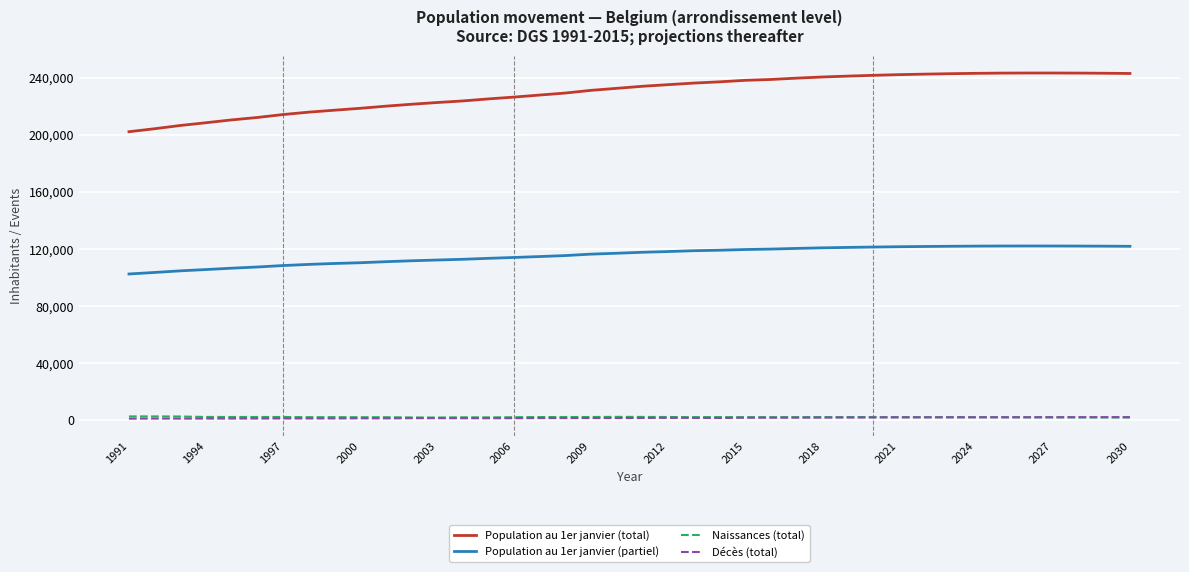

What is the greatest value displayed?

243489